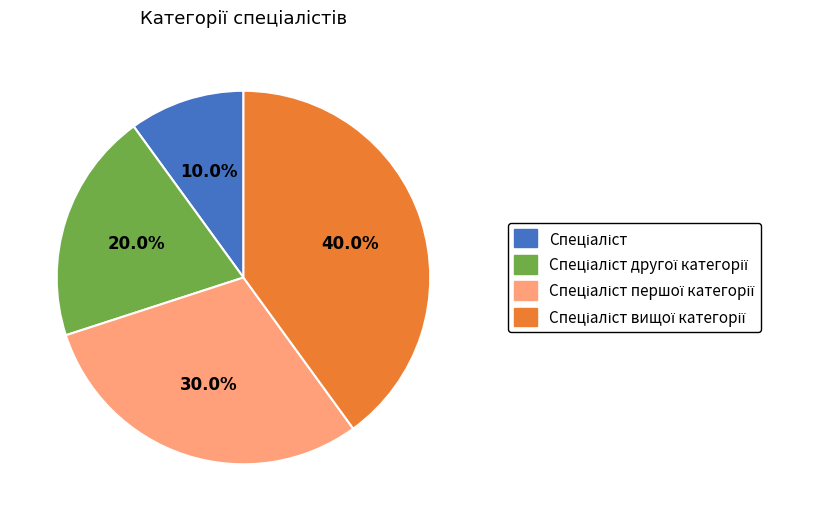

Does any single category account for the majority?

No